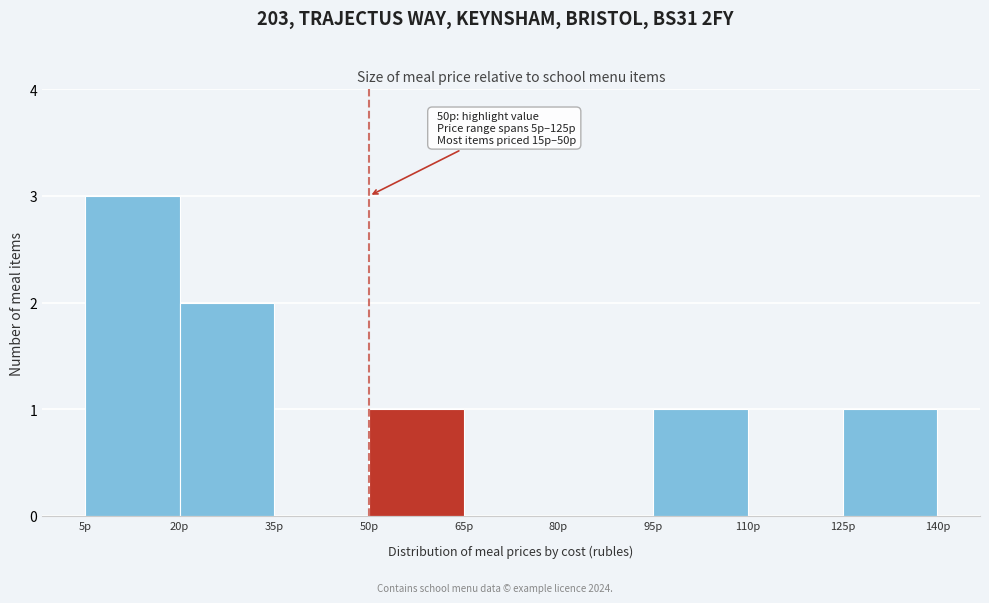

Over which range of the x-axis is the bar tallest?

5 to 20